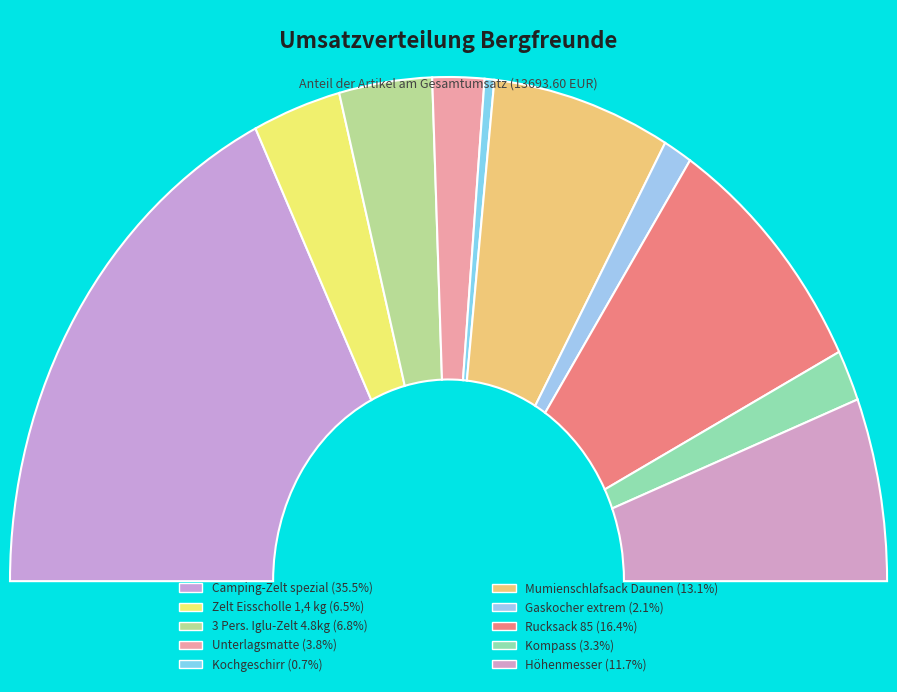

The Zelt Eisscholle 1,4 kg slice represents 21% of the pie. True or false?

False